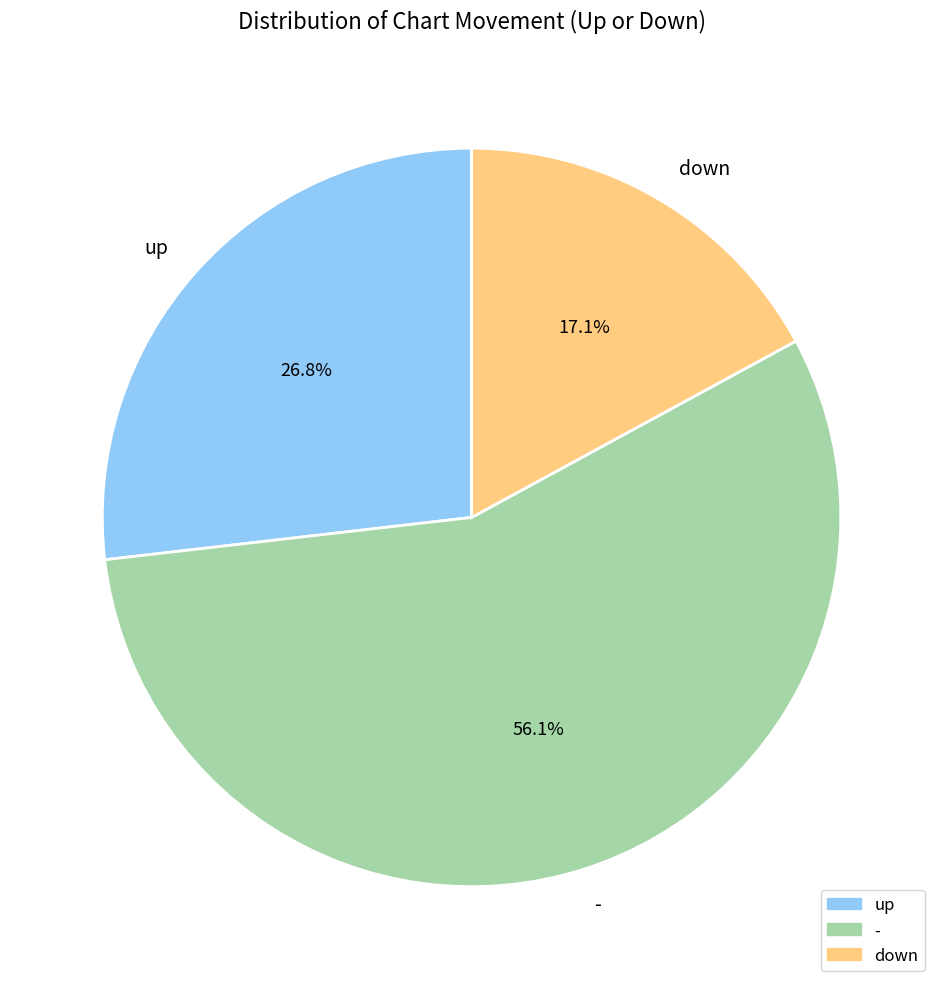

Combined, do - and down account for over 50%?

Yes